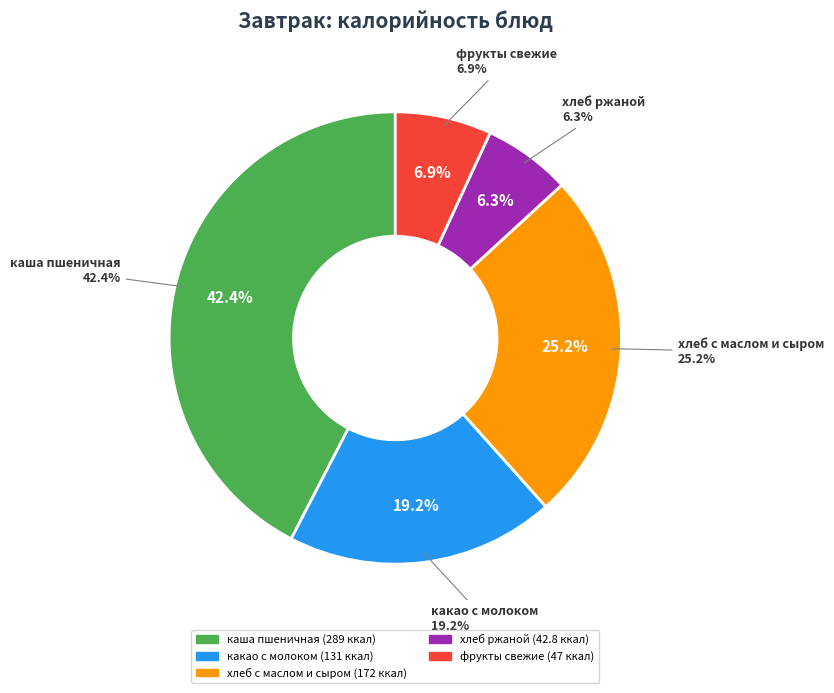

To the nearest percent, what is the average slice percentage?

20%